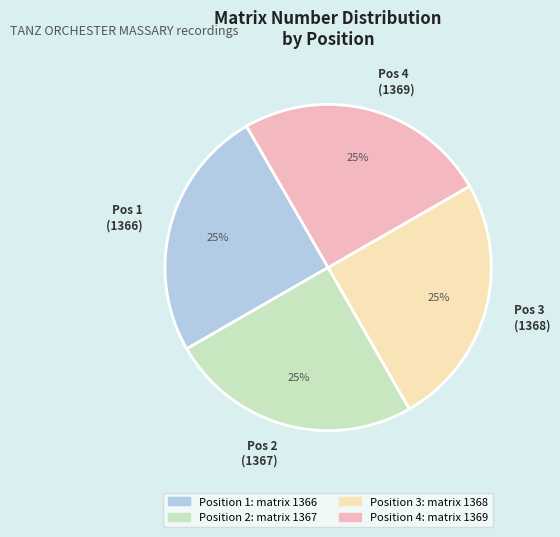

To the nearest percent, what percentage of the pie is Pos 4 (1369)?

25%